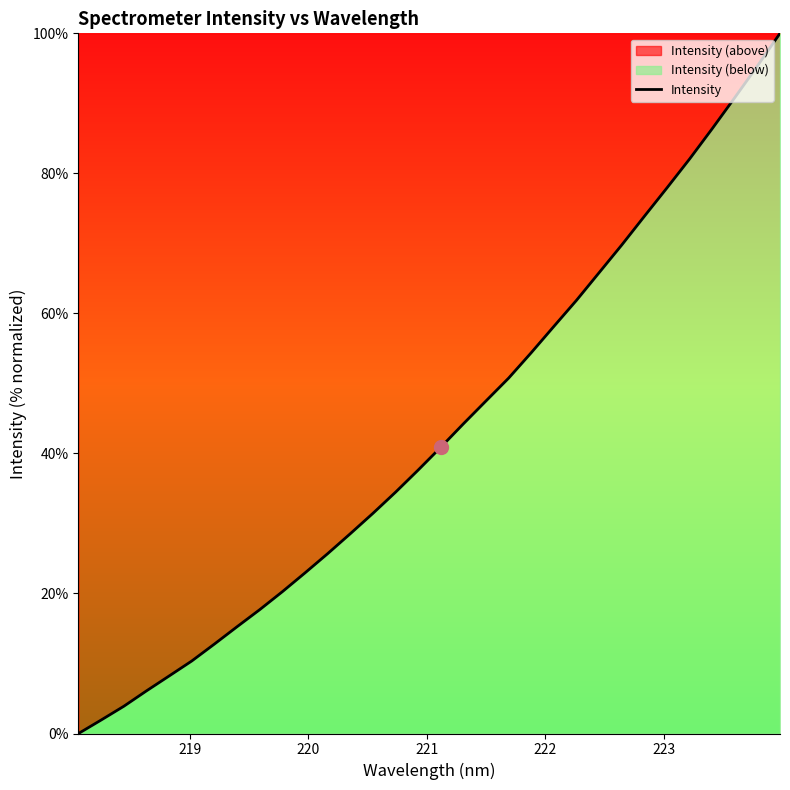

Does the chart display data point markers on the line(s)?

No